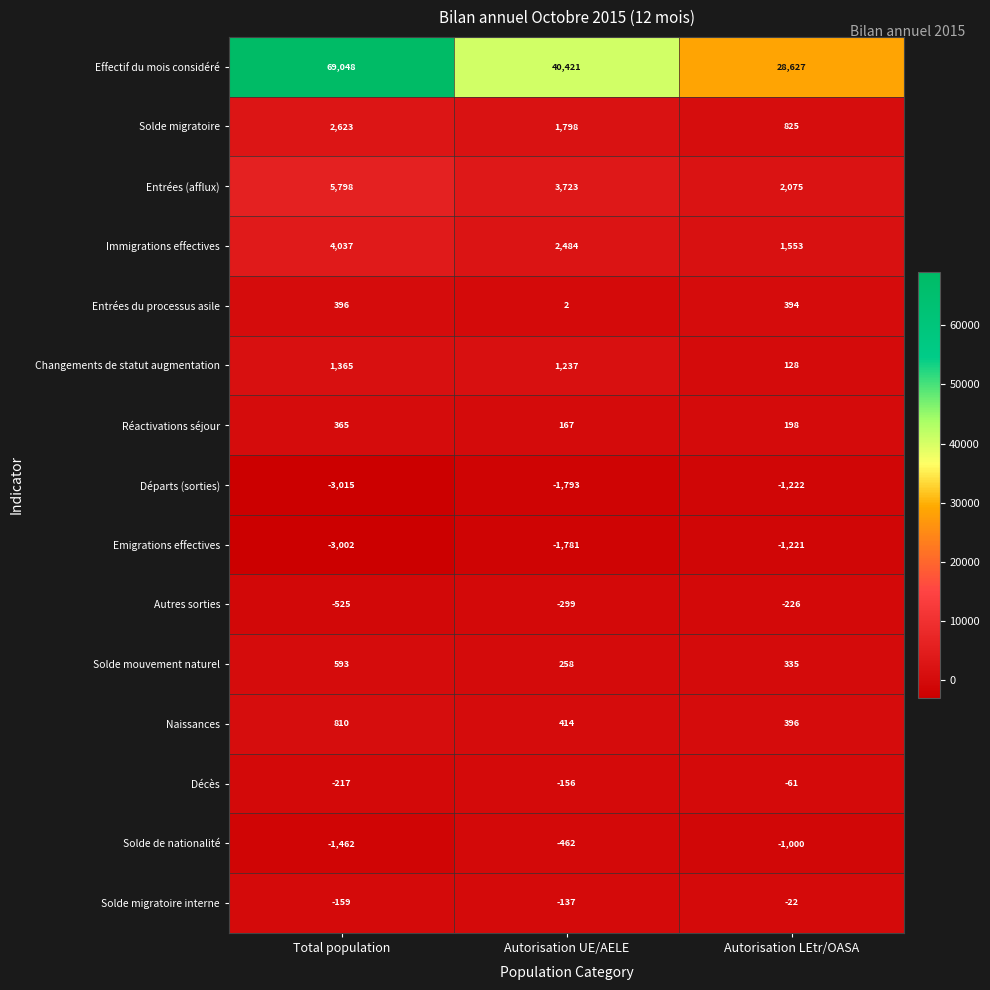

Rank the series by their maximum value, from lowest to highest.

Départs (sorties), Emigrations effectives, Solde de nationalité, Autres sorties, Décès, Solde migratoire interne, Réactivations séjour, Entrées du processus asile, Solde mouvement naturel, Naissances, Changements de statut augmentation, Solde migratoire, Immigrations effectives, Entrées (afflux), Effectif du mois considéré